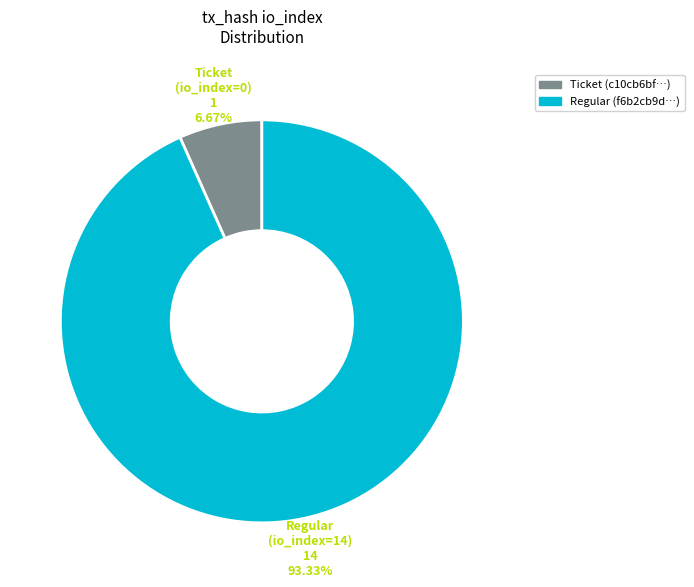

How many slices are in this pie chart?

2